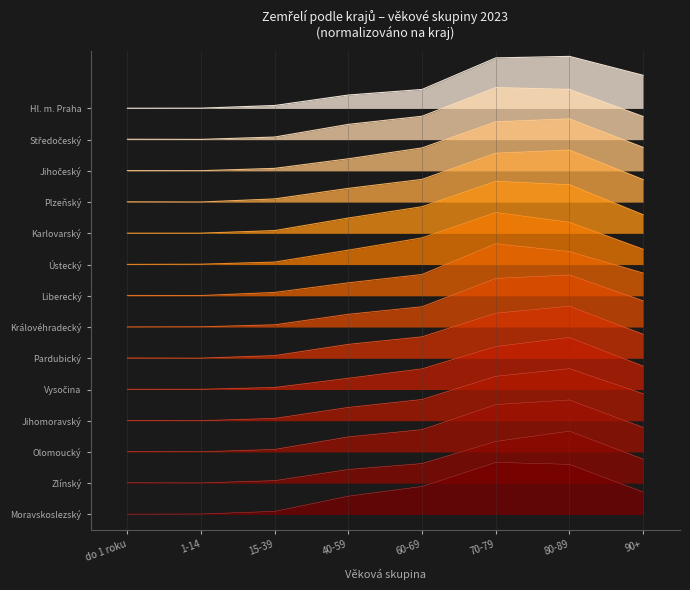

The value of Vysočina at do 1 roku is 0.5. True or false?

False